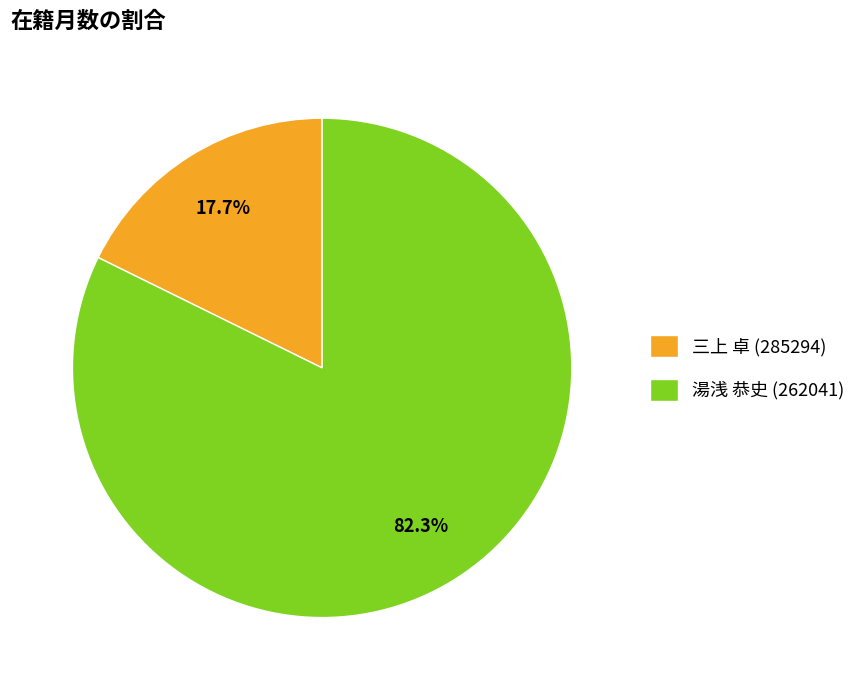

Approximately how many times larger is the value at 三上 卓 (285294) compared to 湯浅 恭史 (262041)?

0.2